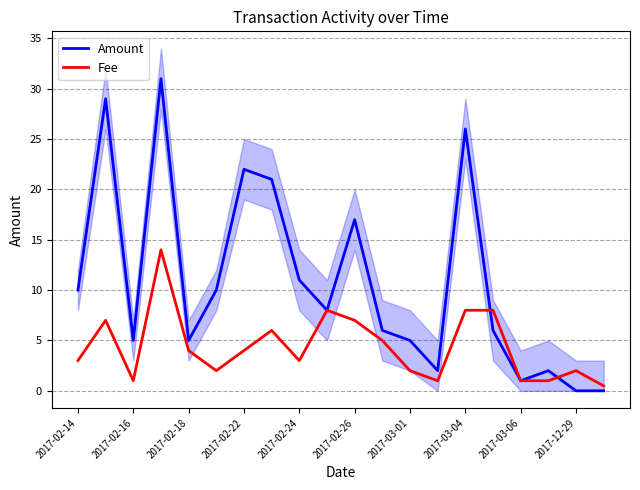

Which has a higher value, 12 or 2017-12-29?

2017-12-29